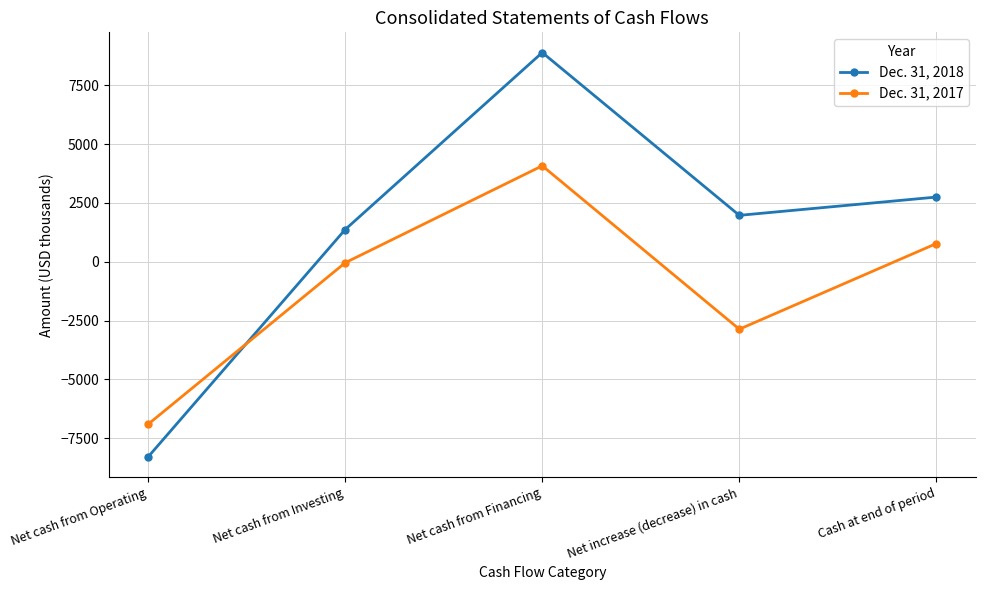

True or false: Dec. 31, 2018 and Dec. 31, 2017 intersect in this chart.

True